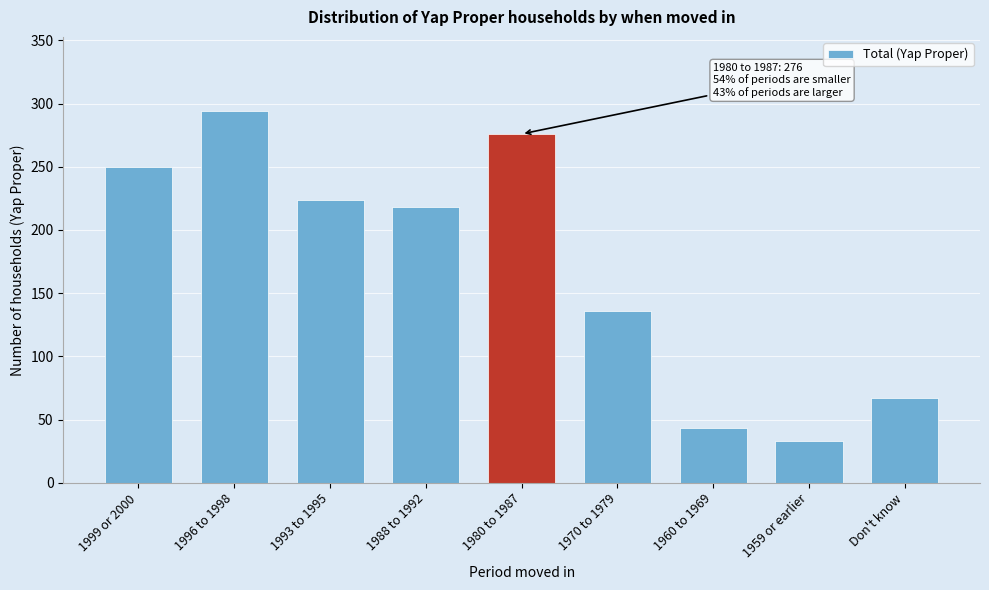

Reading left to right, transcribe all the data shown in this chart.

250	294	224	218	276	136	43	33	67